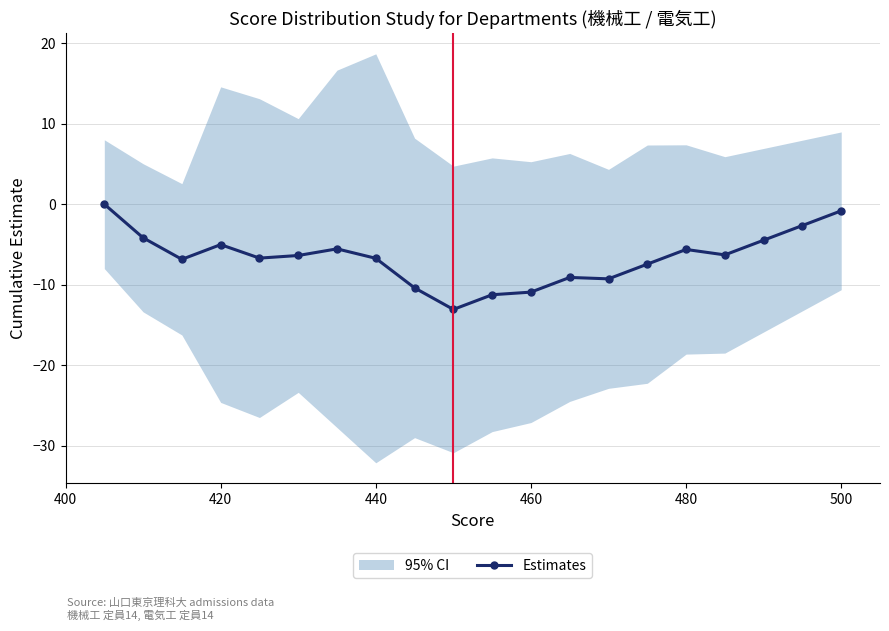

What is the average value?

-6.6